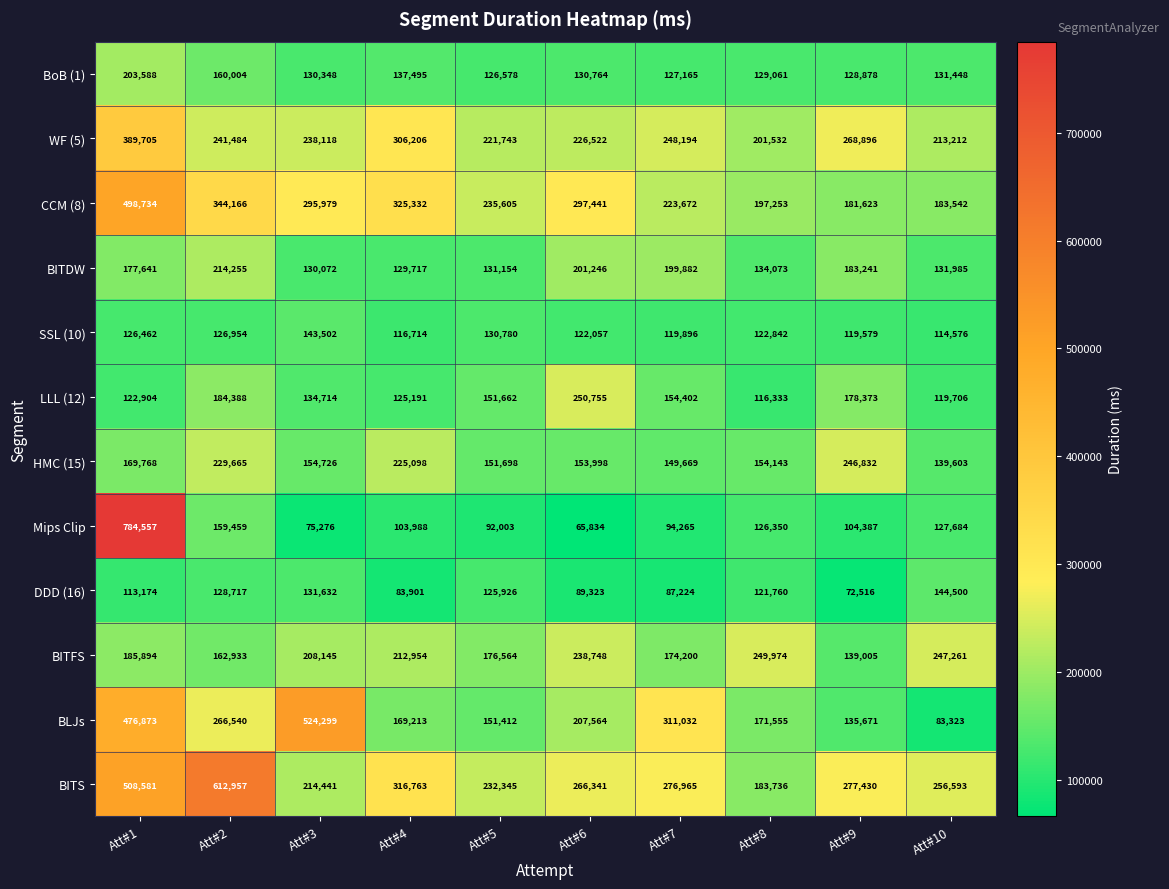

At which category does the chart reach its minimum across all series?

Att#6